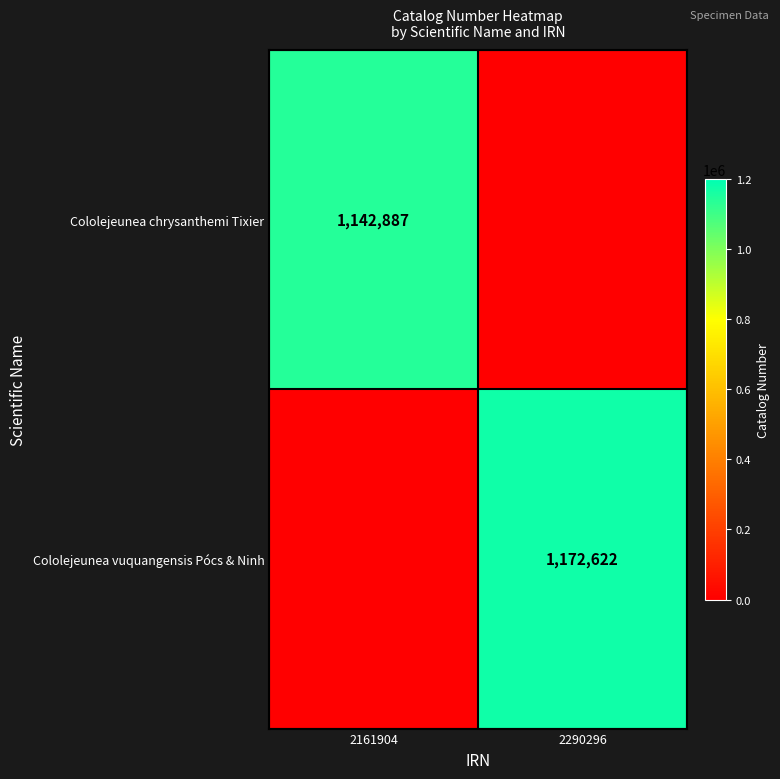

What is the total value across all series at 2161904?

1142887